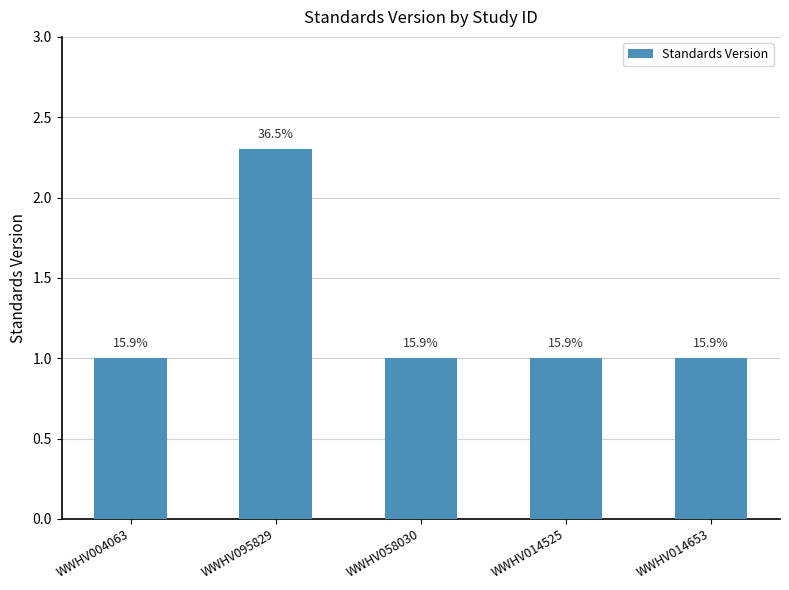

What is the label of the 5th bar from the right?

WWHV004063